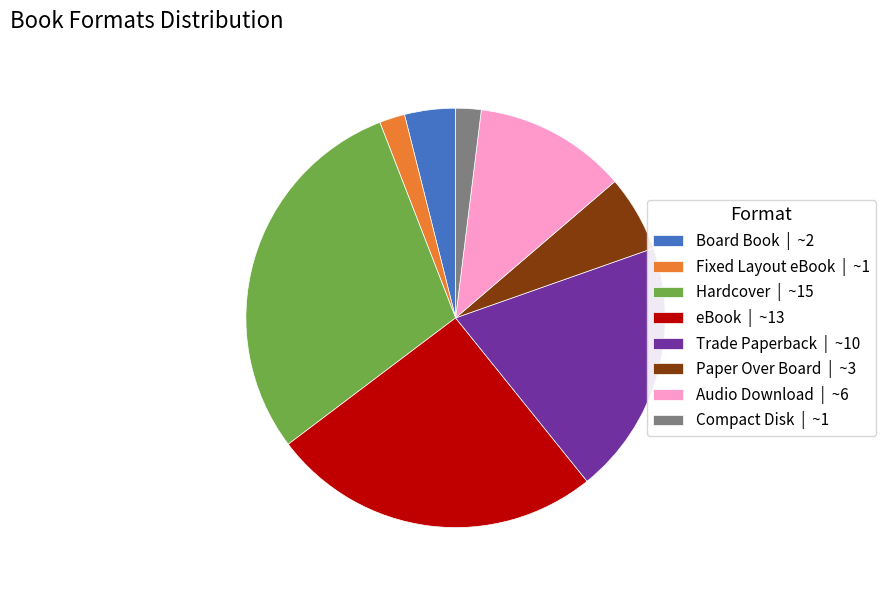

The Paper Over Board slice represents 6% of the pie. True or false?

True